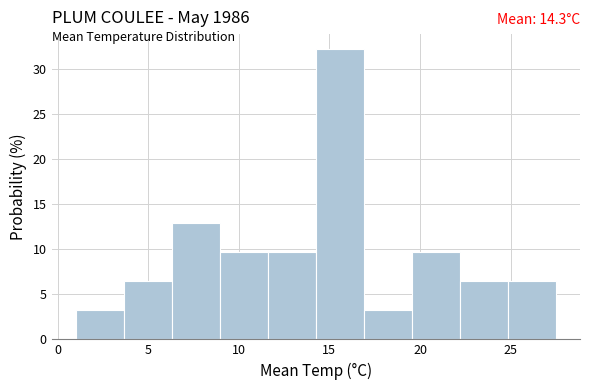

Which range on the x-axis has the tallest bar?

14.25 to 16.90